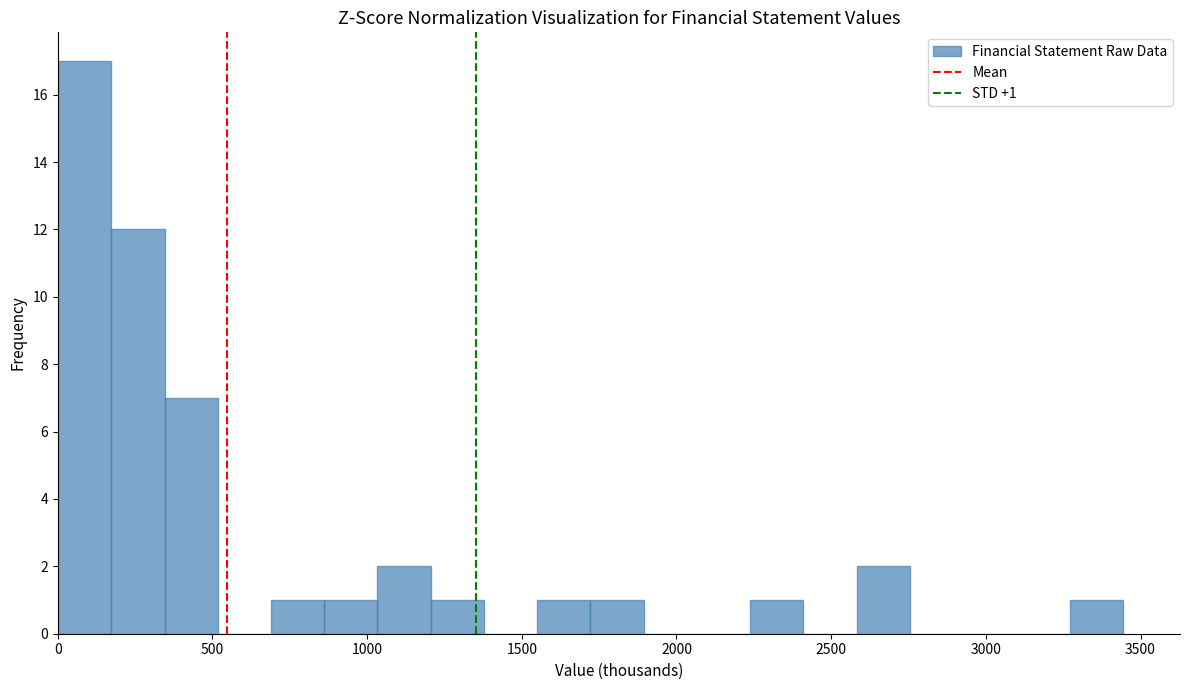

Read against the x-axis, roughly where is the centre of the tallest bar?

100